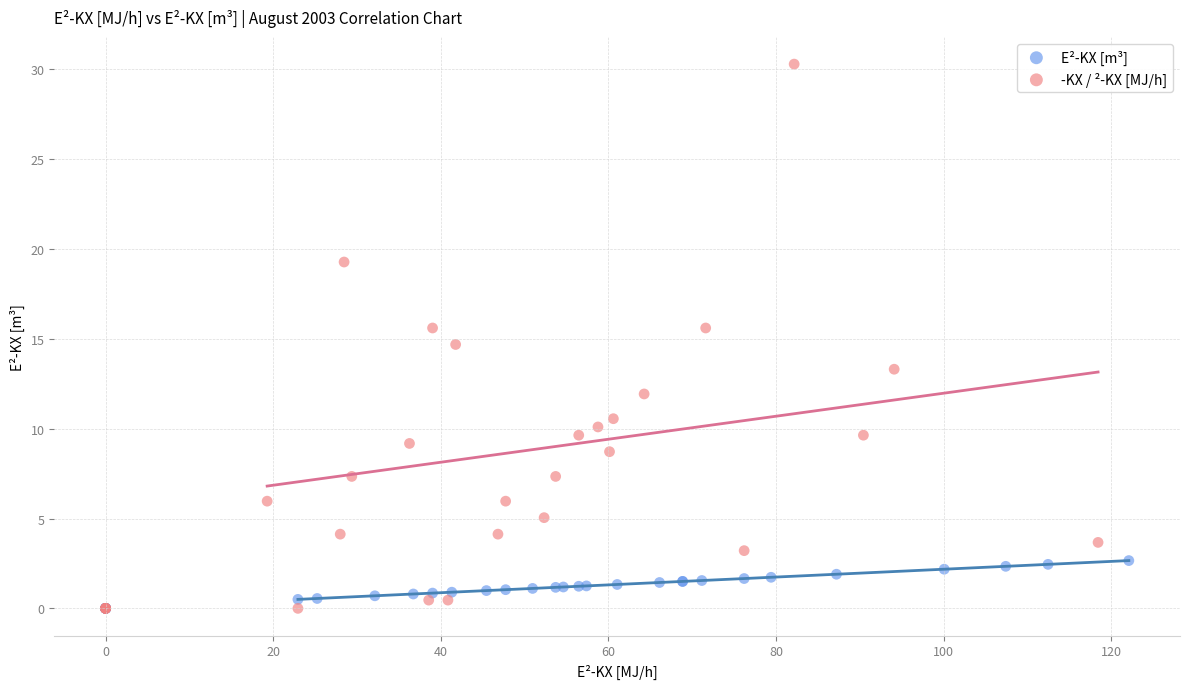

Which series reaches the maximum Y coordinate?

-KX / ²-KX [MJ/h]